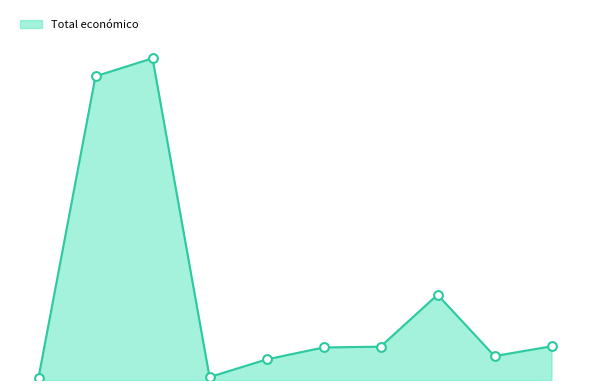

Does the chart have visible grid lines?

No